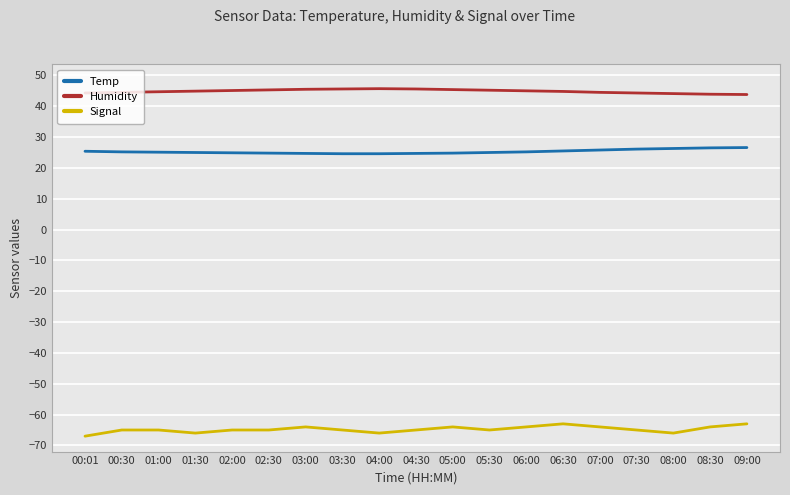

True or false: Humidity and Signal cross at least once.

False